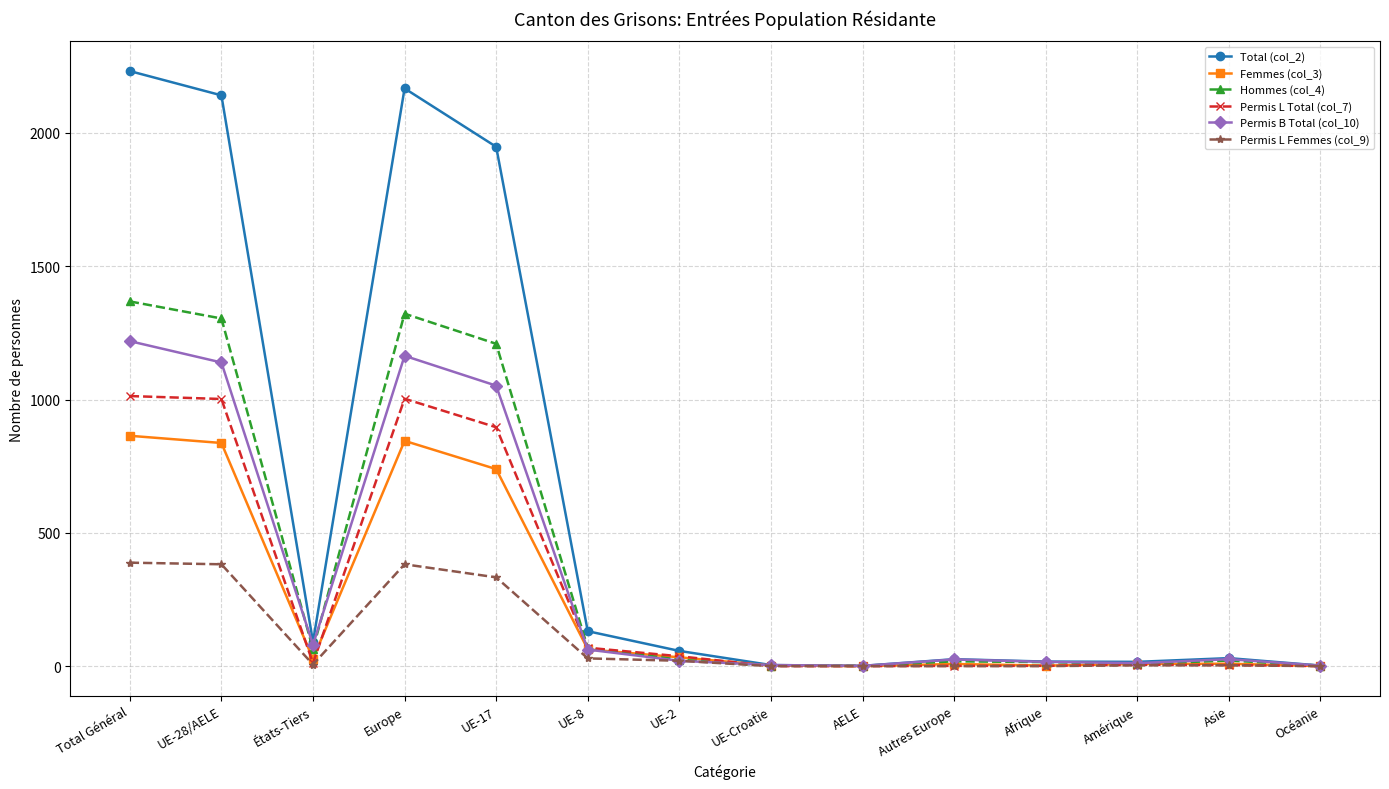

Between UE-17 and UE-Croatie, which series saw the biggest shift?

Total (col_2)